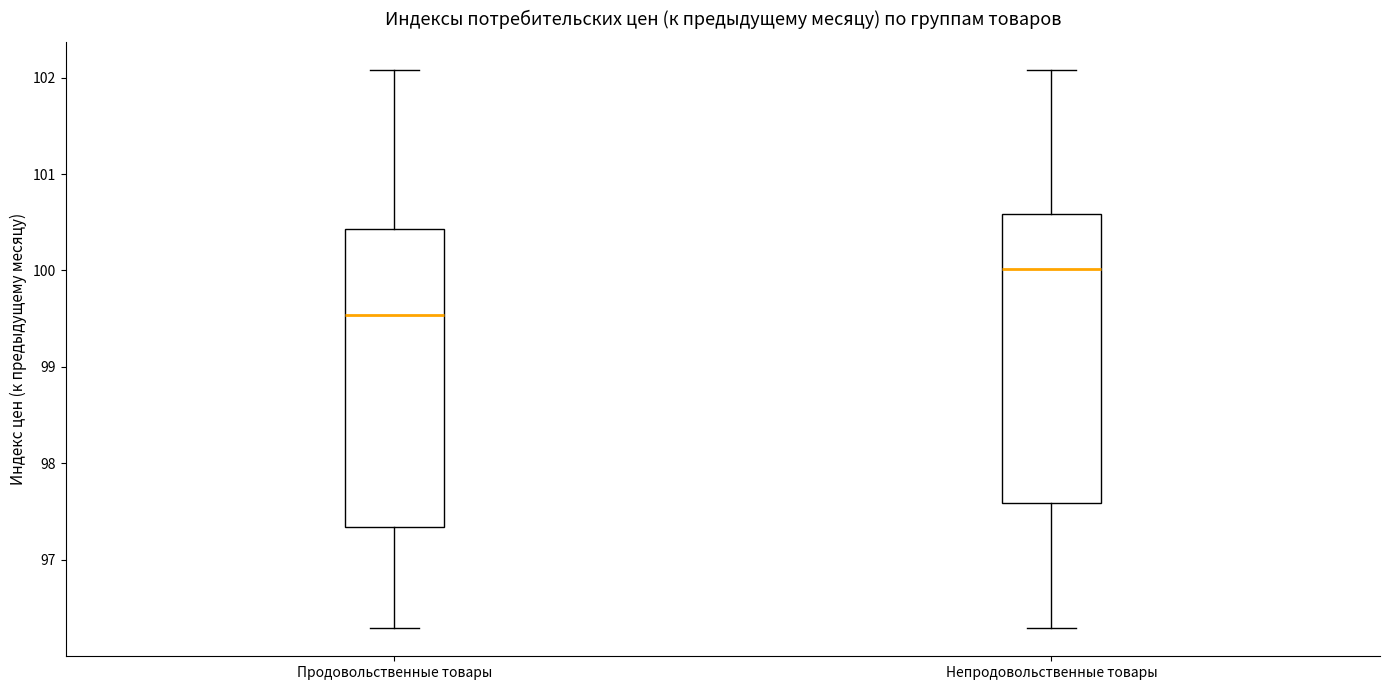

Where does the lower whisker of the box for Продовольственные товары end on the y-axis? The values are not printed on the chart, so give them approximately, as read against the axis.

96.3